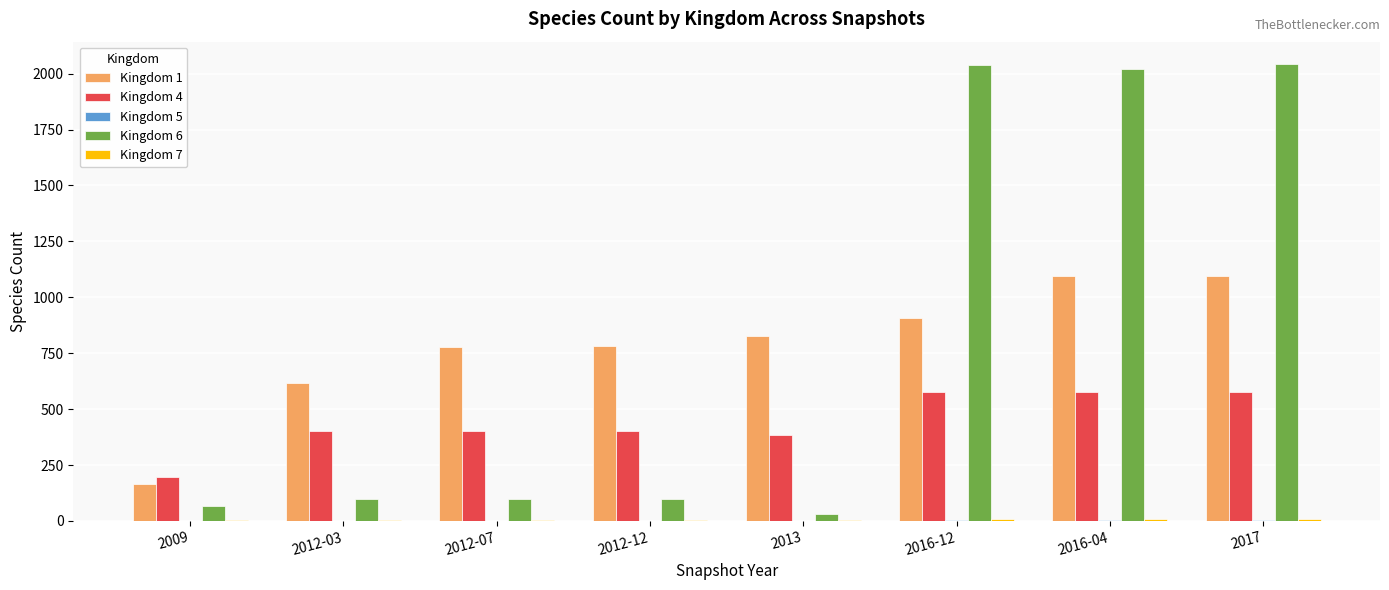

The value of Kingdom 1 at 2016-04 is 735. True or false?

False